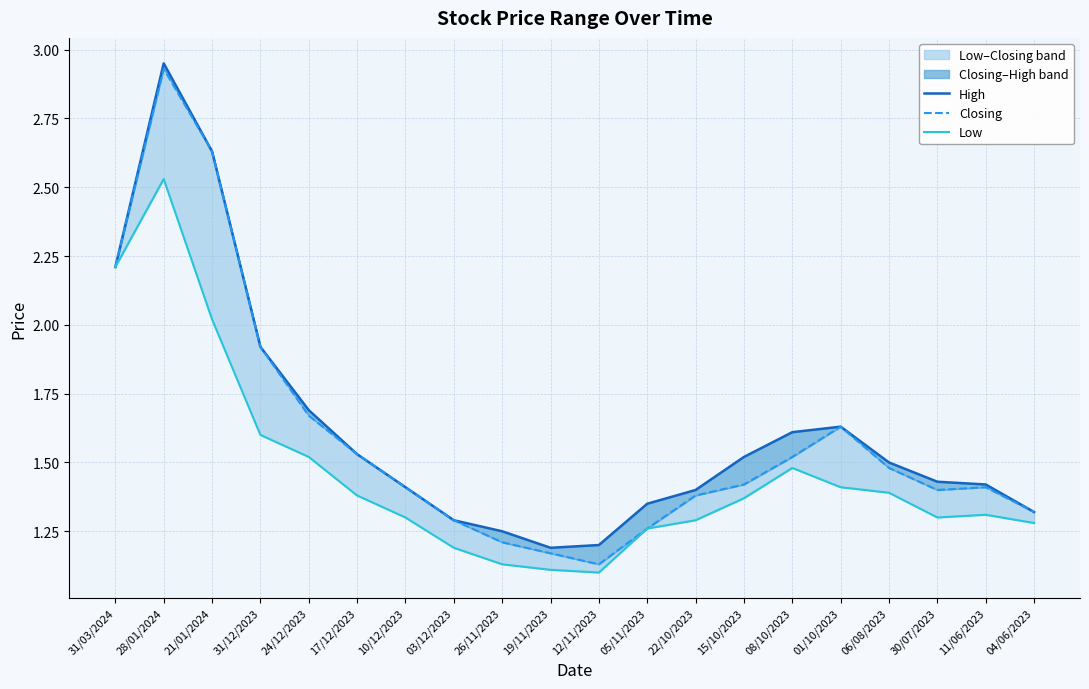

What is the difference between the second highest and second lowest values in the Closing series?

1.5